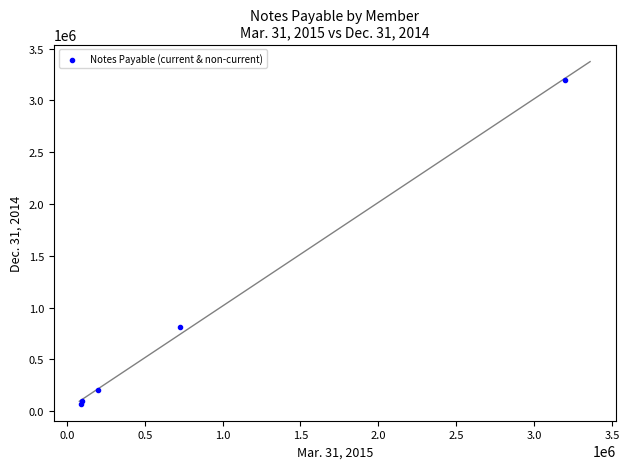

What Y value in the scatter plot is closest to 1635855?

813846